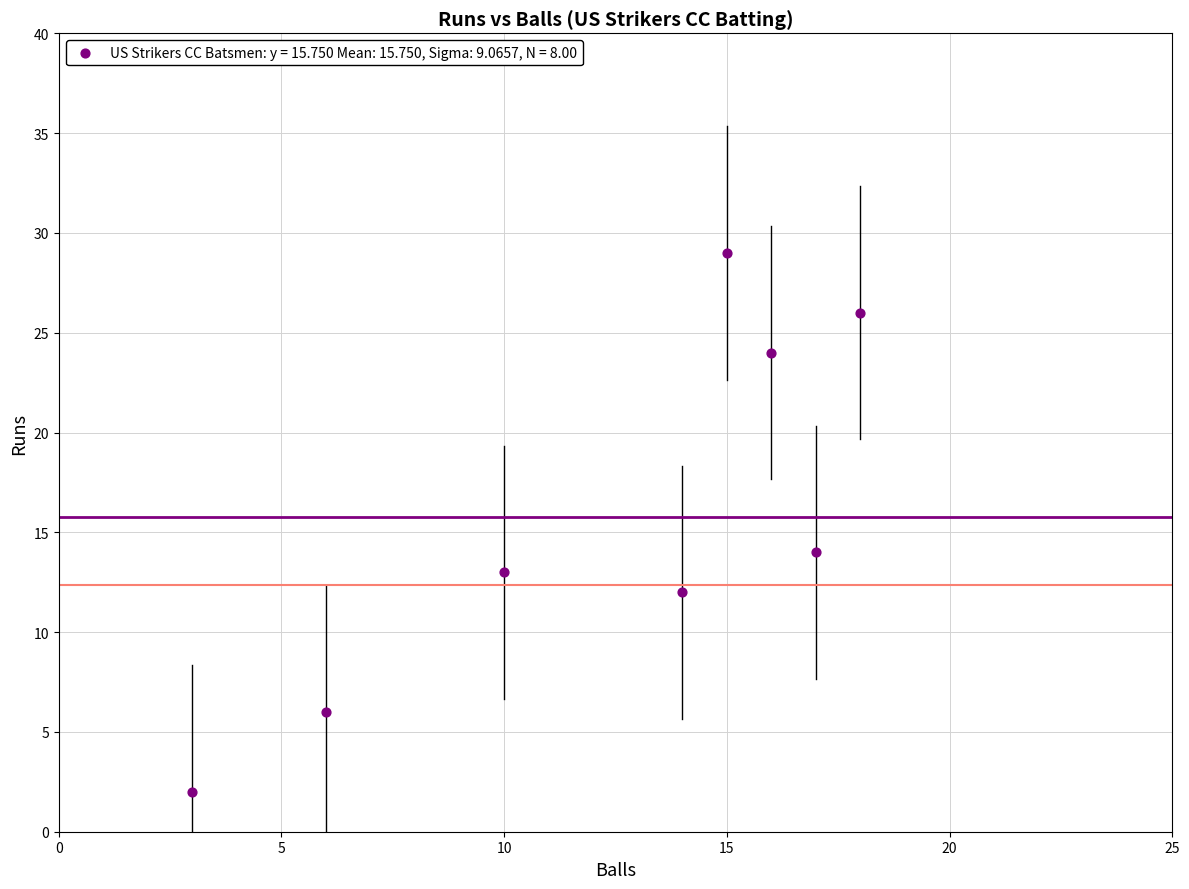

What Y value in the scatter plot is closest to 15?

14